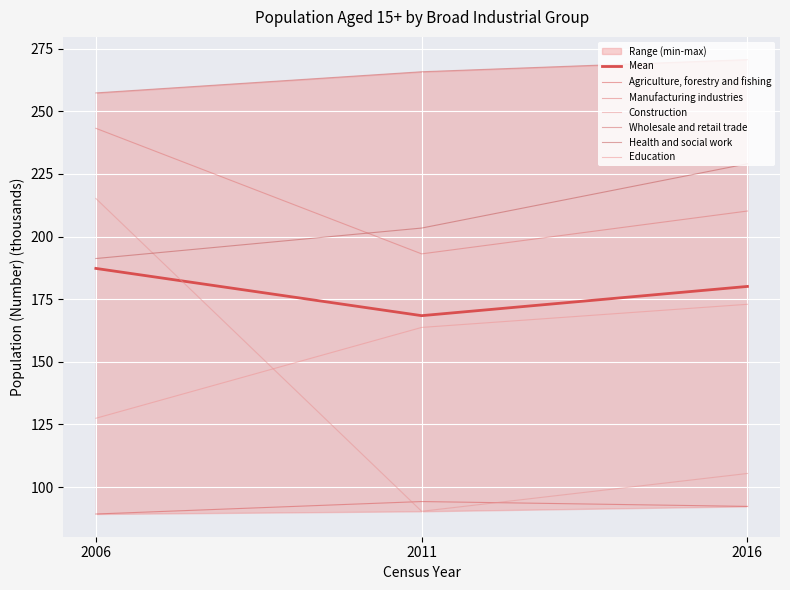

Is this an area chart (filled region under the line)?

No